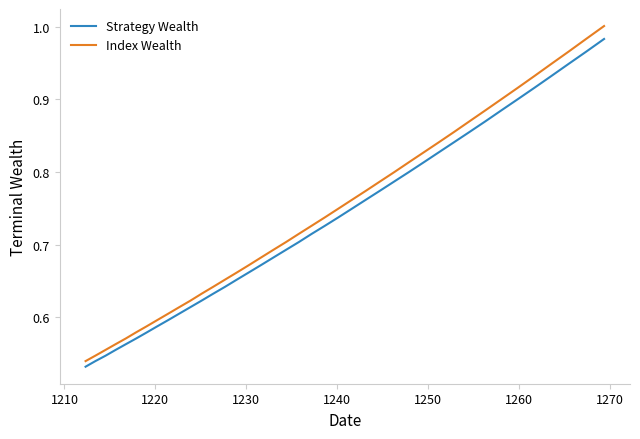

Which series has the widest spread of values?

Index Wealth